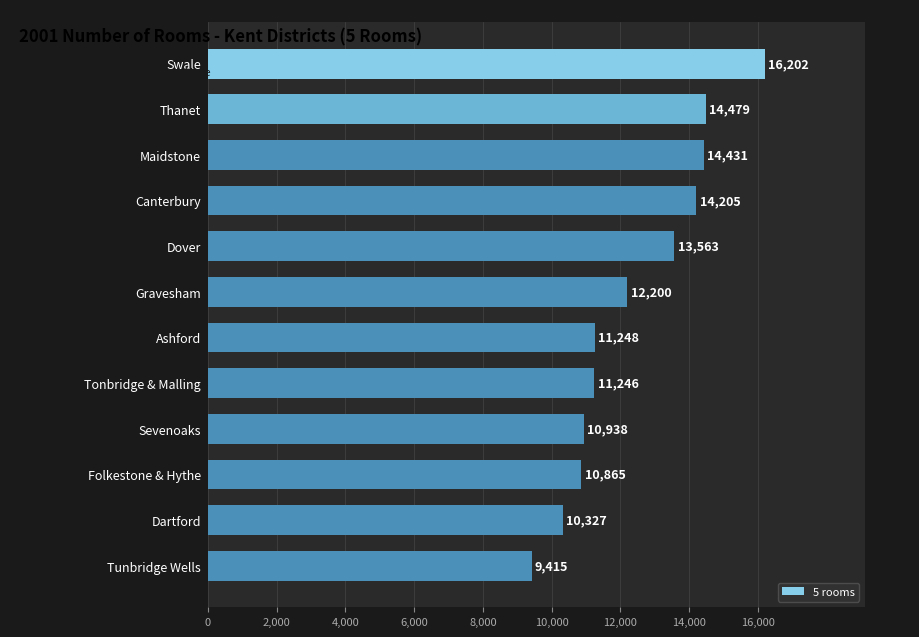

The chart shows a value of 3001 at Canterbury. True or false?

False